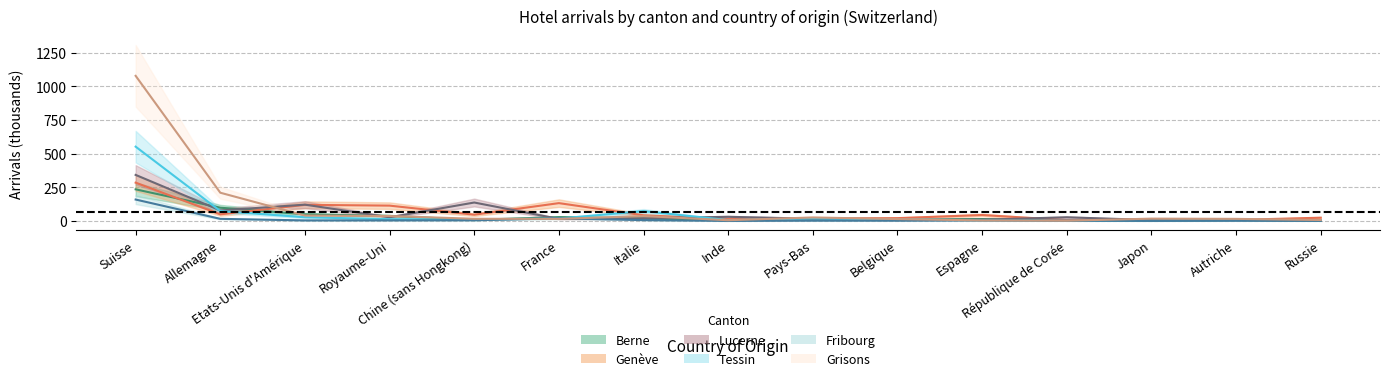

Read the Grisons_Arrivées value at Royaume-Uni.

36.9